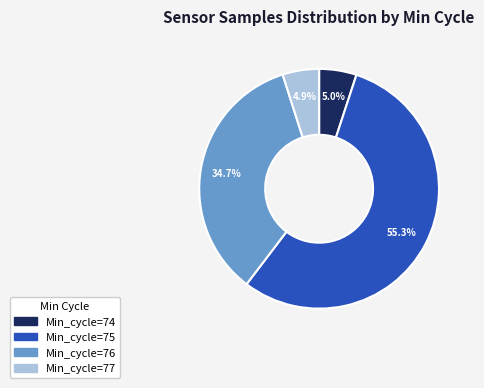

Does any single category account for the majority?

Yes